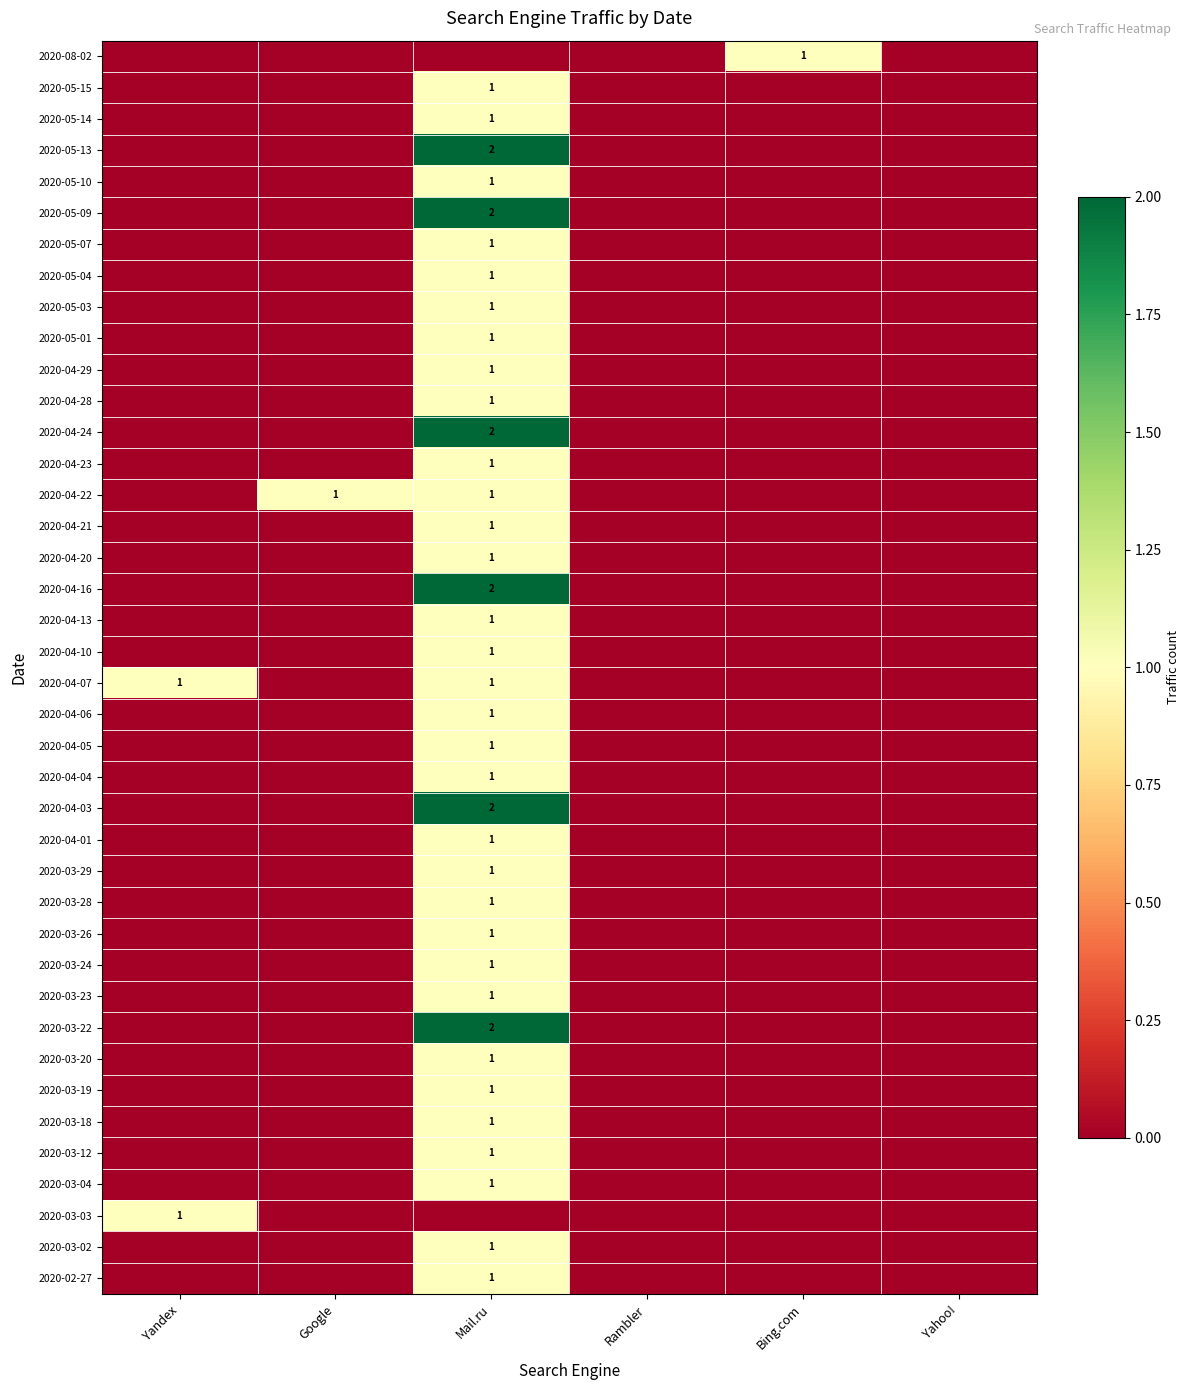

What is the sum of all 2020-04-01 values?

1